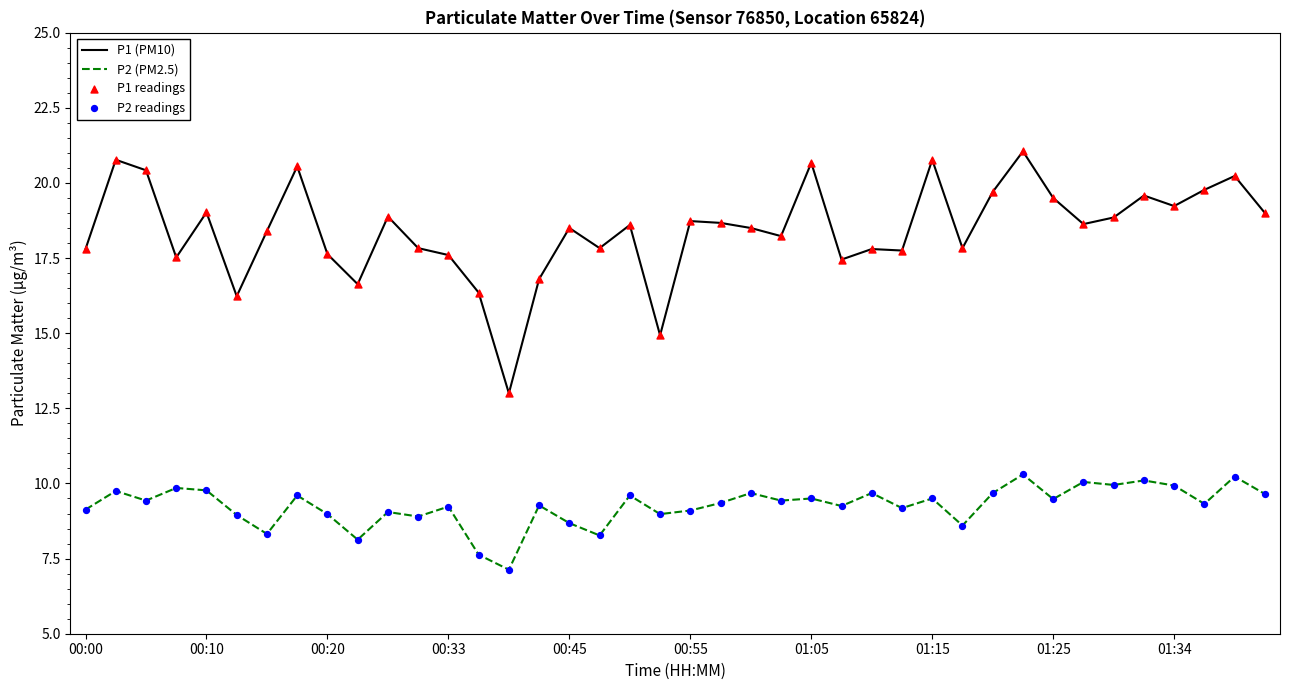

Which series has the largest total across all categories?

P1 (PM10)